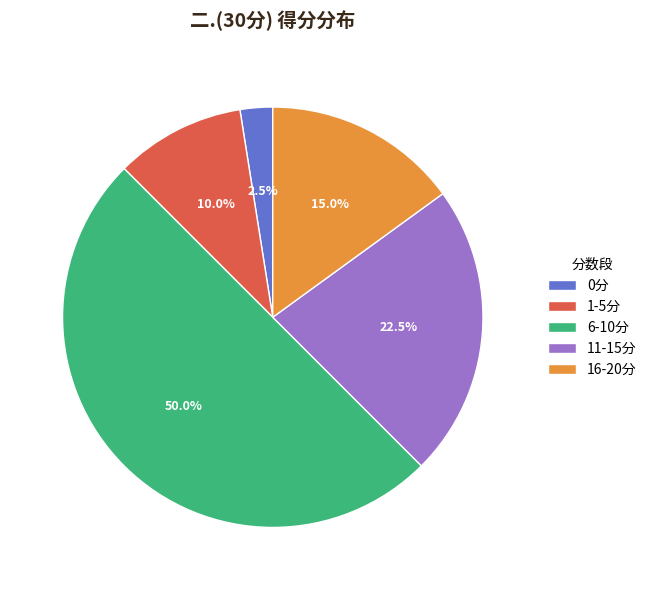

How much of the chart is everything except 16-20分?

85.0%